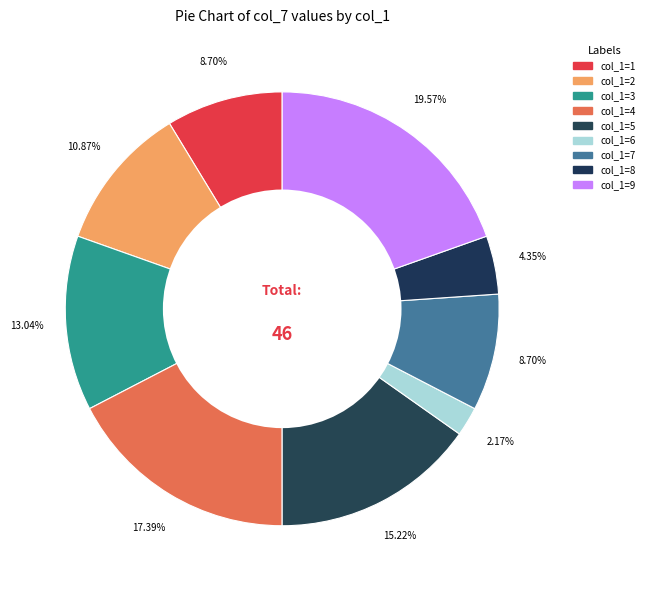

Count the number of slices in the pie.

9